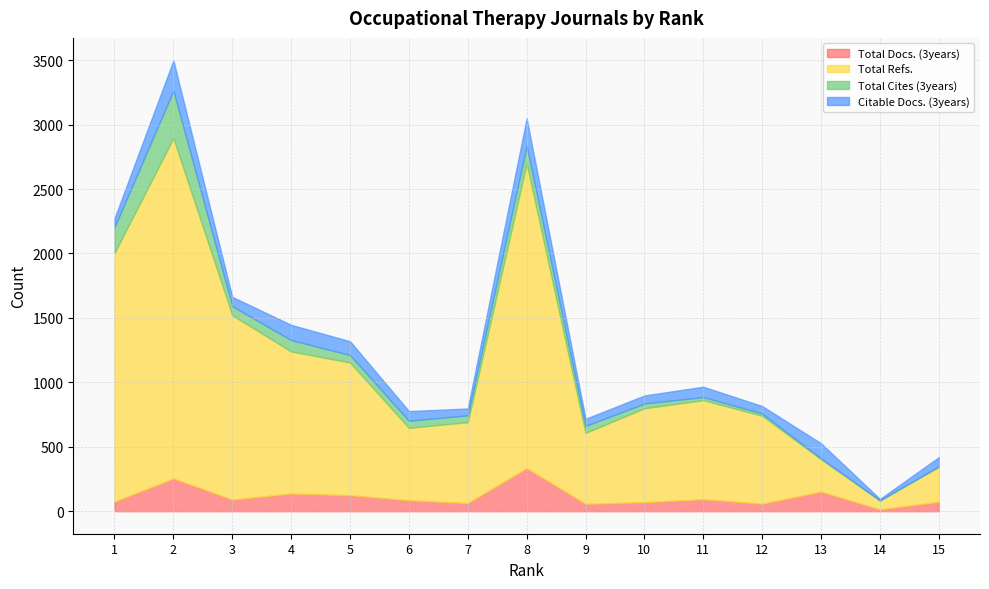

What is the sum of the Total Docs. (3years) values at 4 and 5?

261